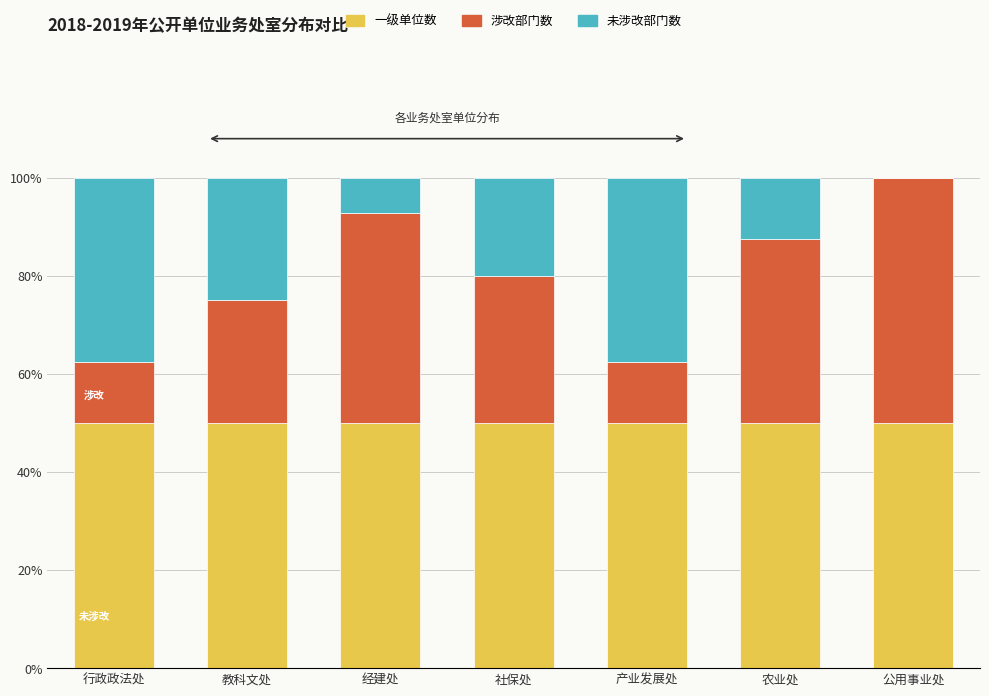

What is the maximum value for 一级单位数?

50.0